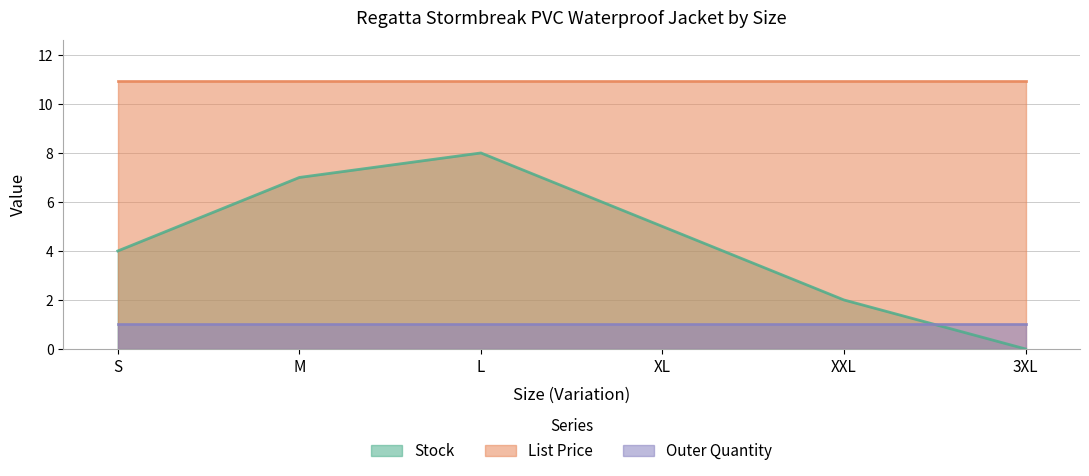

Rank the series at M from lowest to highest value.

Outer Quantity, Stock, List Price